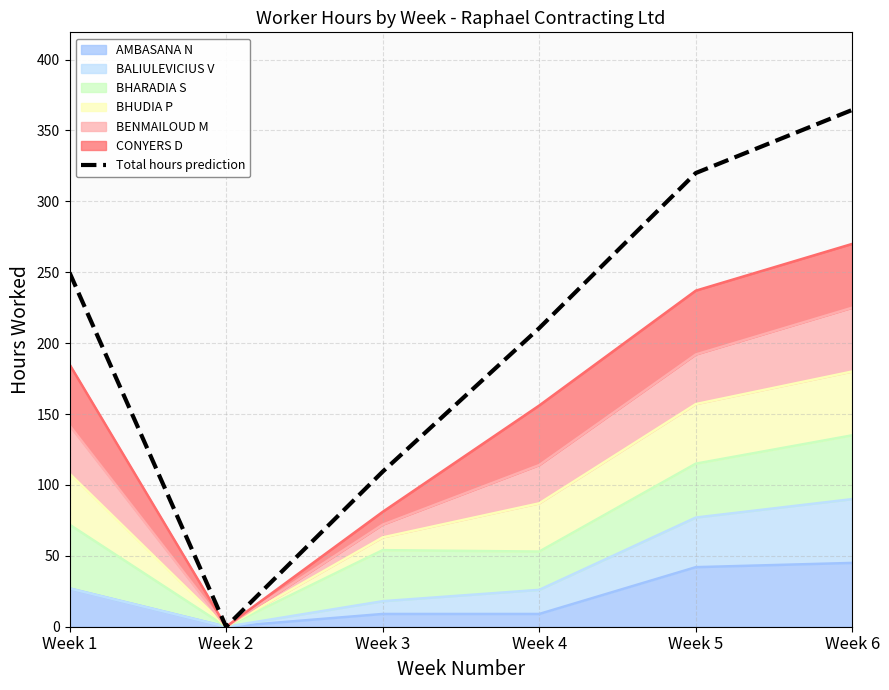

Is it true that the value at Week 6 is 364.5?

True